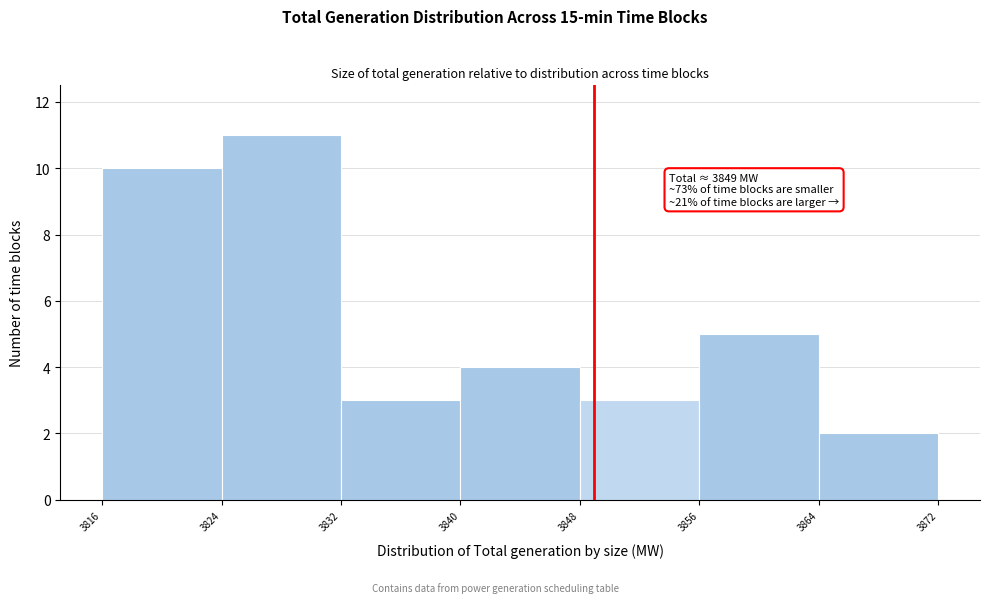

Which range on the x-axis has the tallest bar?

3824 to 3832